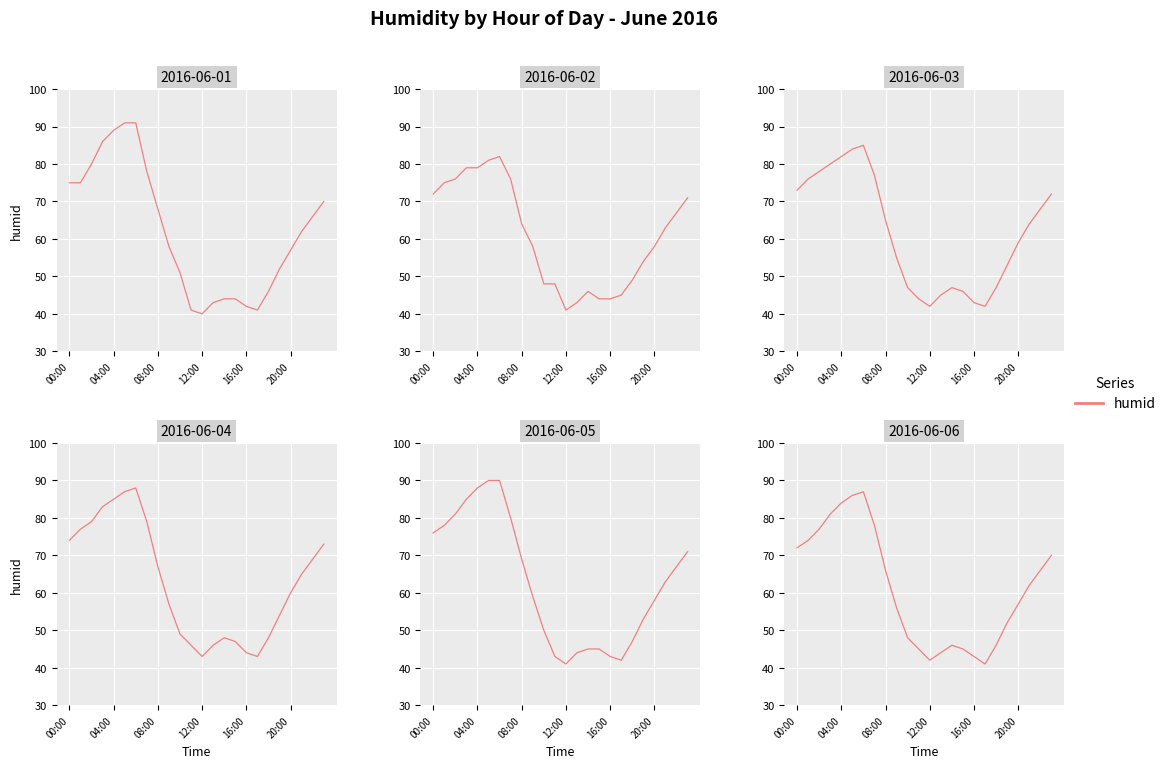

Does the chart display data point markers on the line(s)?

No